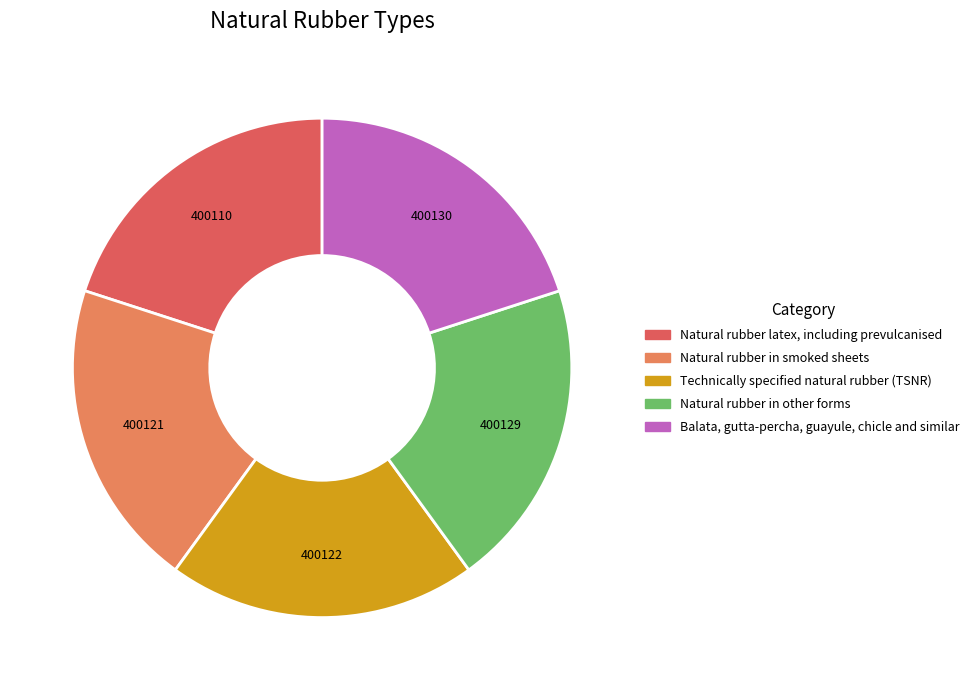

What is the ratio of the value at Natural rubber latex, including prevulcanised to the value at Balata, gutta-percha, guayule, chicle and similar?

1.0